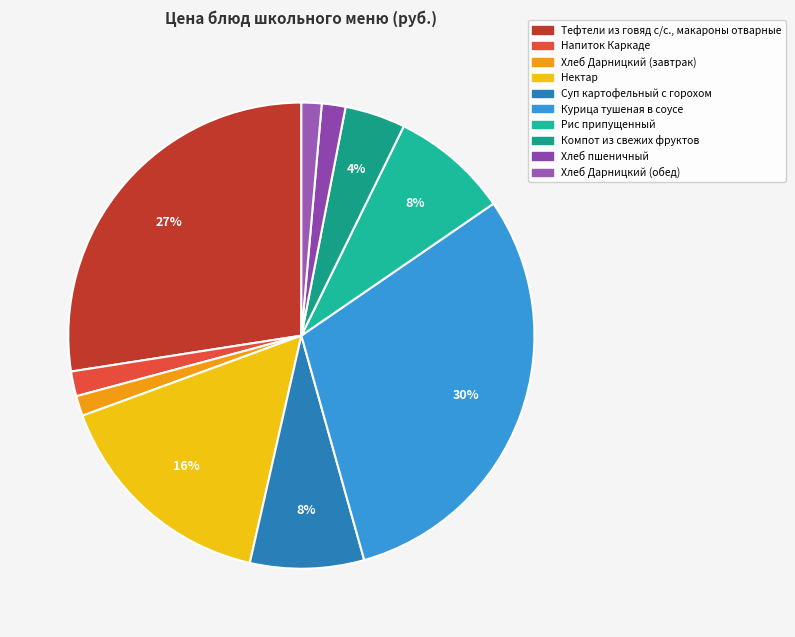

Which category has the biggest portion of the pie?

Курица тушеная в соусе